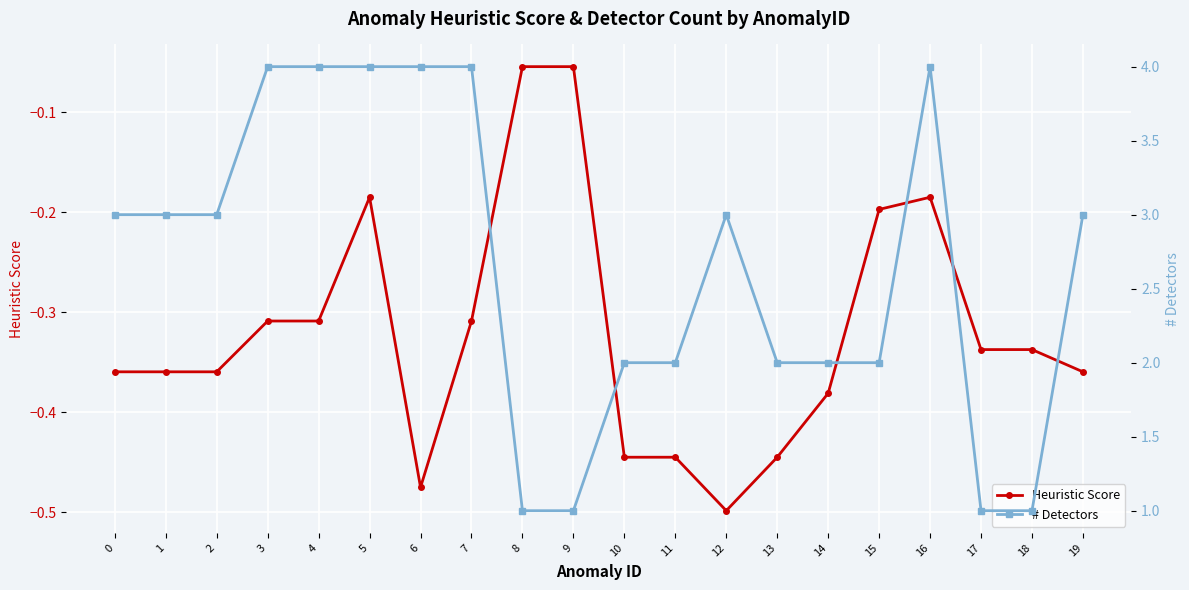

Reading left to right, list all the values displayed in this chart.

Heuristic Score: 0=-0.4	1=-0.4	2=-0.4	3=-0.3	4=-0.3	5=-0.2	6=-0.5	7=-0.3	8=-0.1	9=-0.1	10=-0.4	11=-0.4	12=-0.5	13=-0.4	14=-0.4	15=-0.2	16=-0.2	17=-0.3	18=-0.3	19=-0.4
# Detectors: 0=3.0	1=3.0	2=3.0	3=4.0	4=4.0	5=4.0	6=4.0	7=4.0	8=1.0	9=1.0	10=2.0	11=2.0	12=3.0	13=2.0	14=2.0	15=2.0	16=4.0	17=1.0	18=1.0	19=3.0